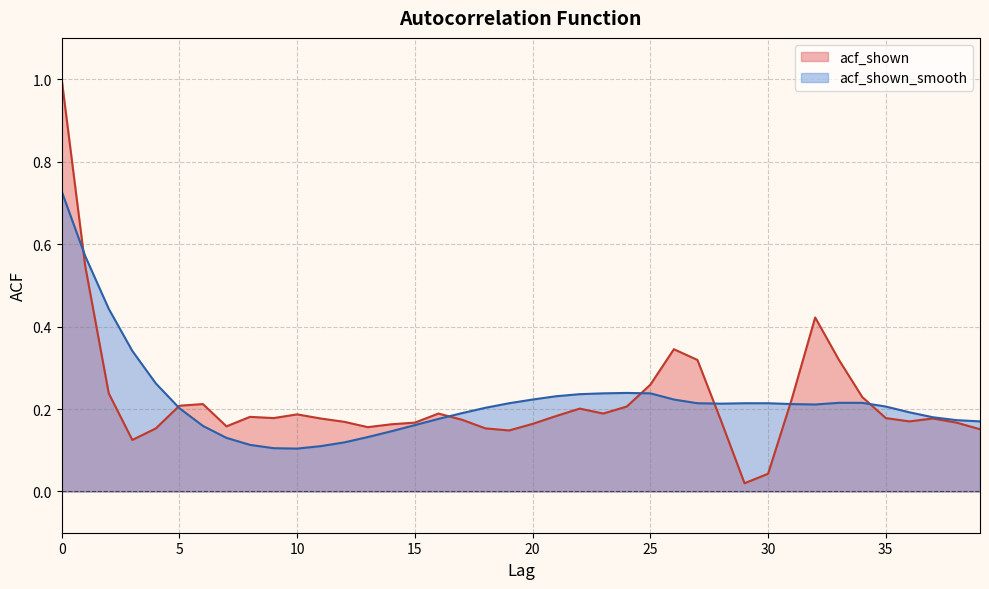

At how many categories does at least one series exceed 0?

40